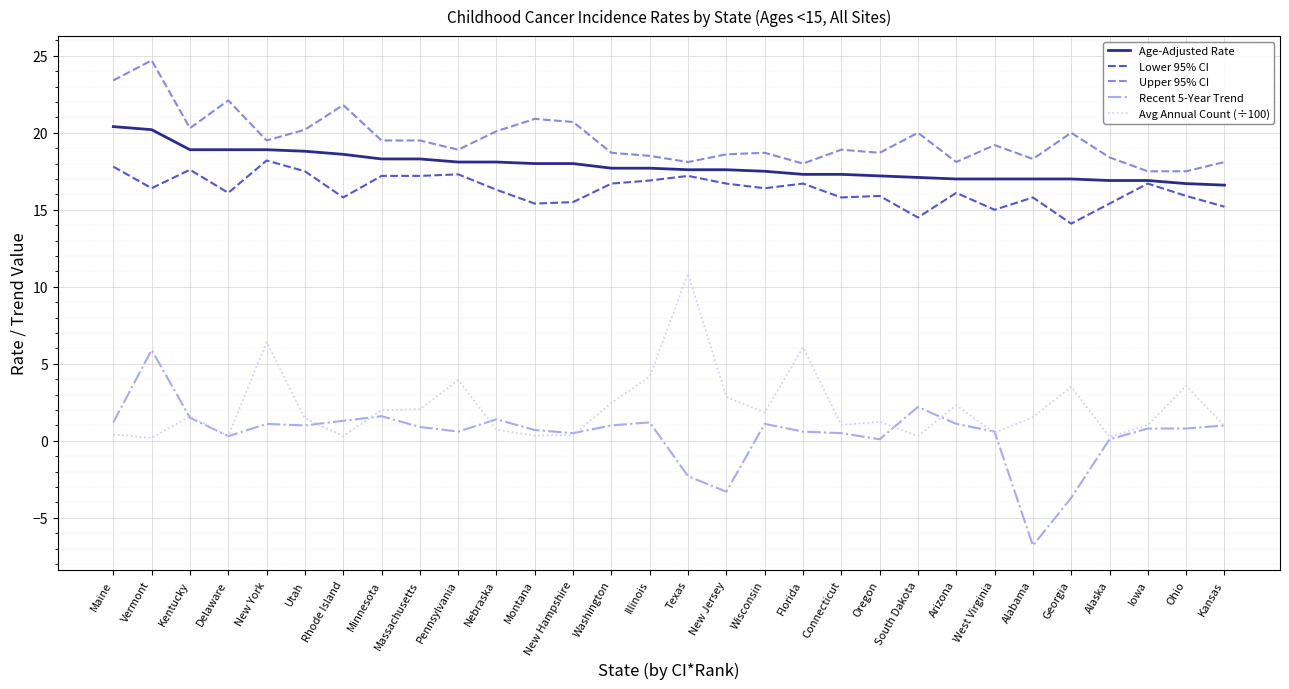

What is the total value across all series at Maine?

63.2